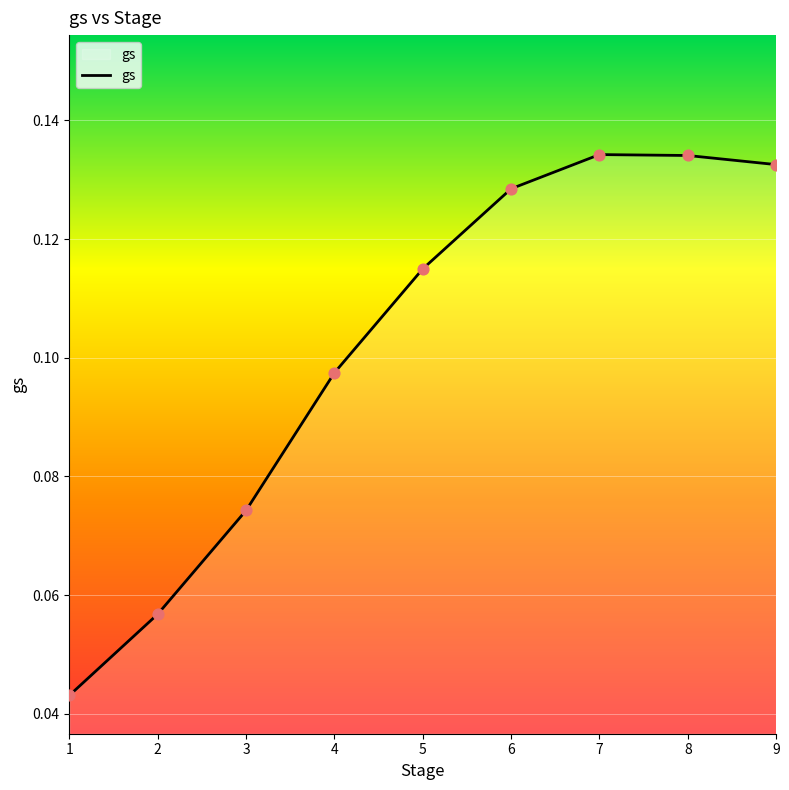

Which has a higher value, 9 or 1?

9